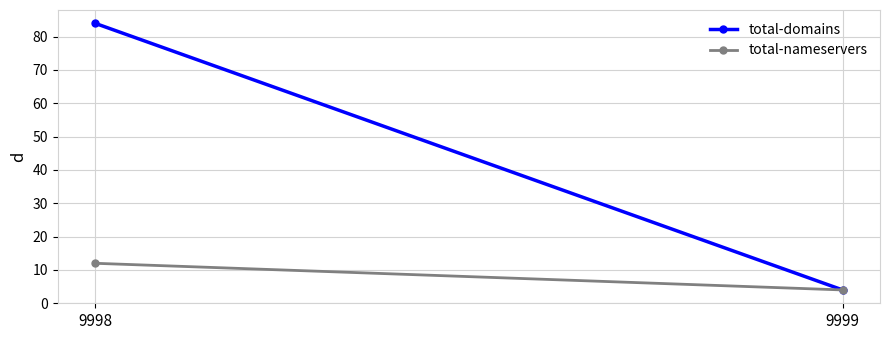

At which label does total-nameservers reach its peak?

9998